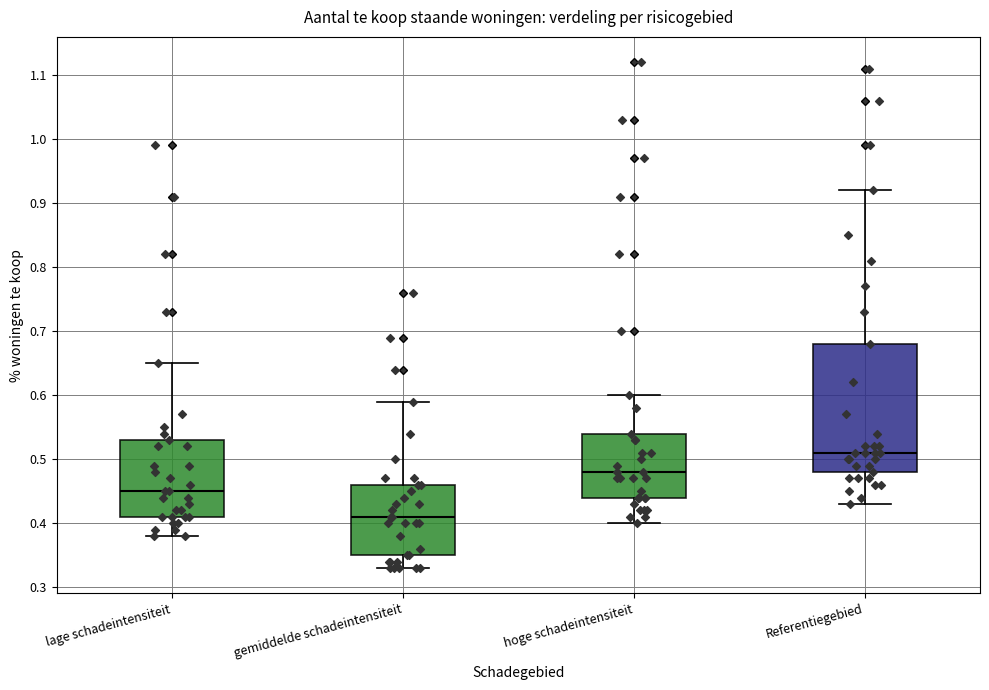

Comparing the boxes themselves (not the whiskers), which one is the tallest?

Referentiegebied